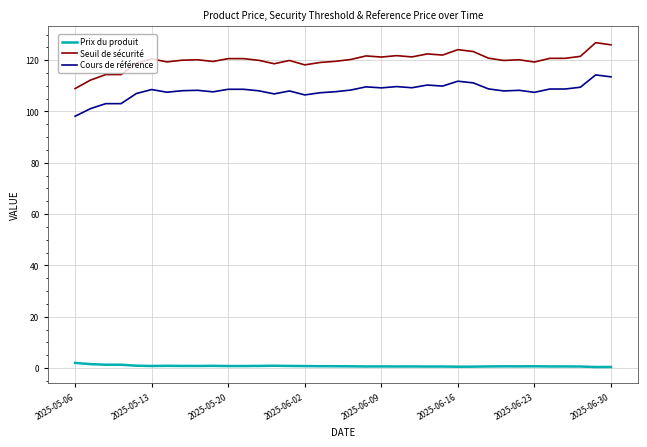

True or false: Cours de référence and Prix du produit intersect in this chart.

False